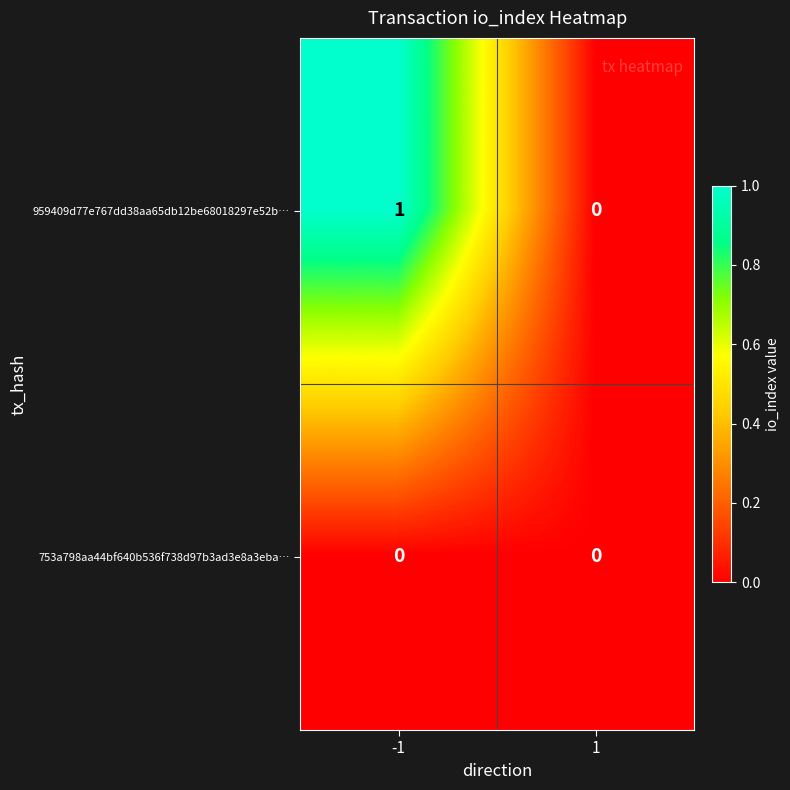

Reading left to right, what are all the values shown in this chart?

959409d77e767dd38aa65db12be68018297e52b…: 1	0
753a798aa44bf640b536f738d97b3ad3e8a3eba…: 0	0